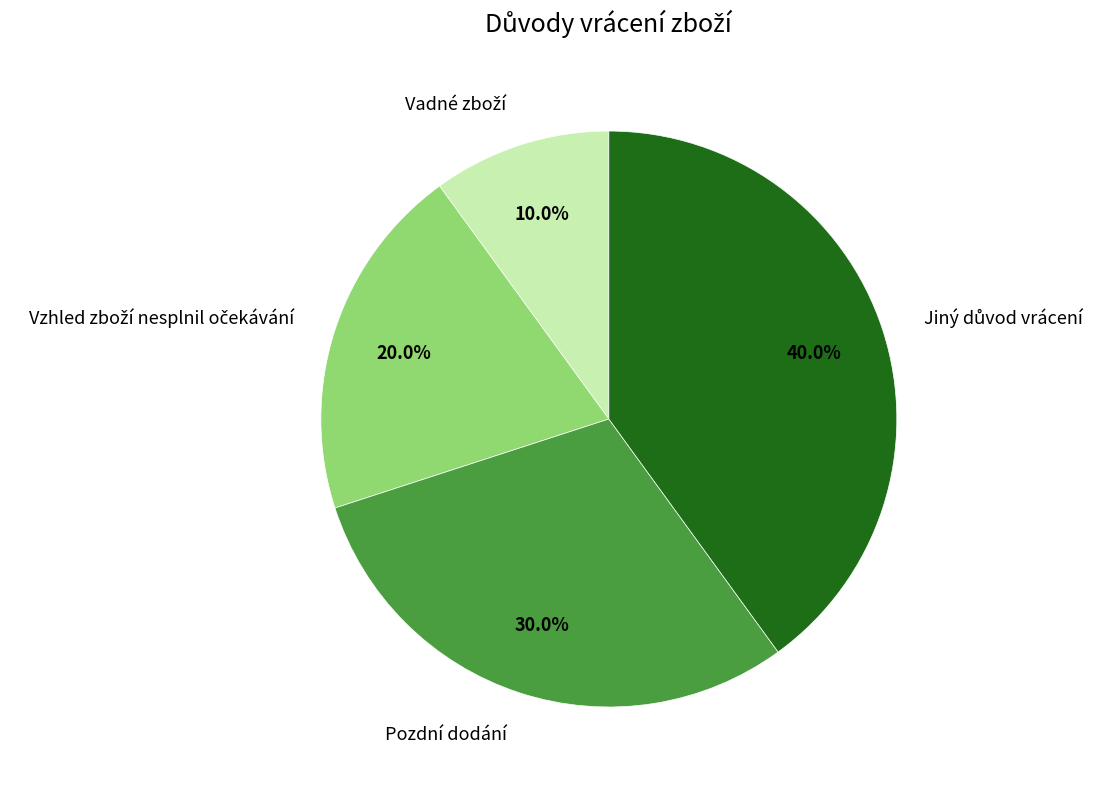

Is there a majority slice in this chart?

No